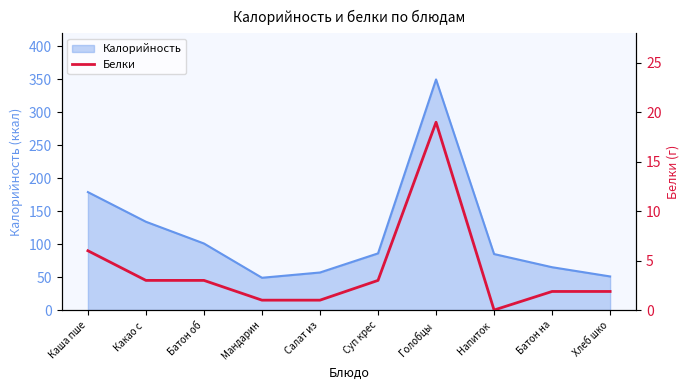

How many points are lower than both their immediate neighbors (excluding endpoints)?

1